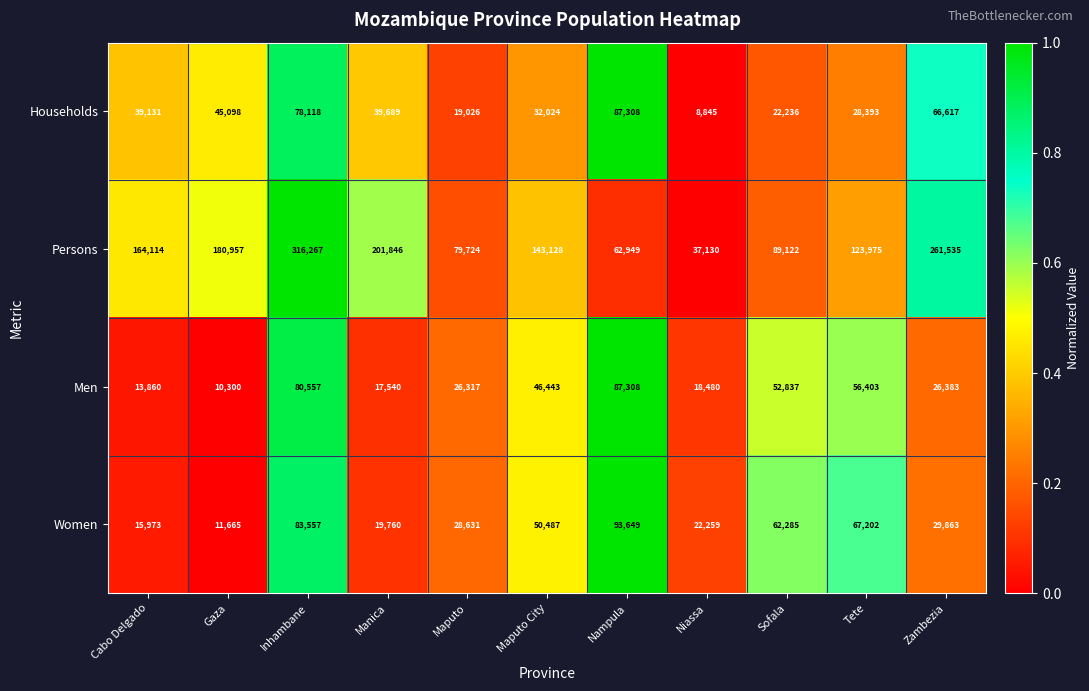

Is it true that Households equals 87308 at Nampula?

True